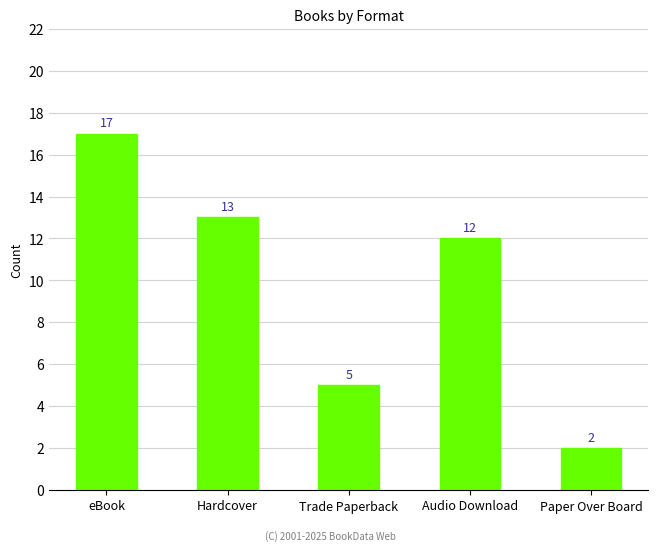

Which label corresponds to the smallest value in the chart?

Paper Over Board